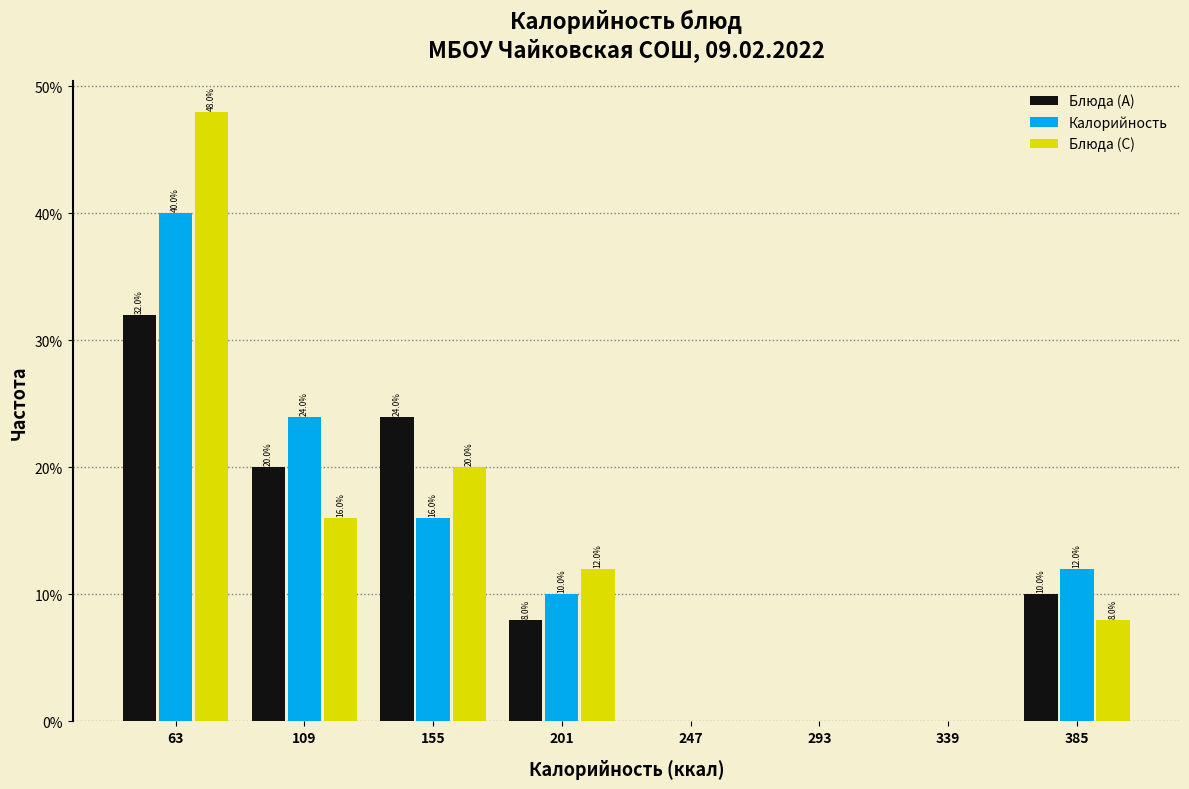

In the Блюда (C) series, which range on the x-axis has the tallest bar?

40 to 85